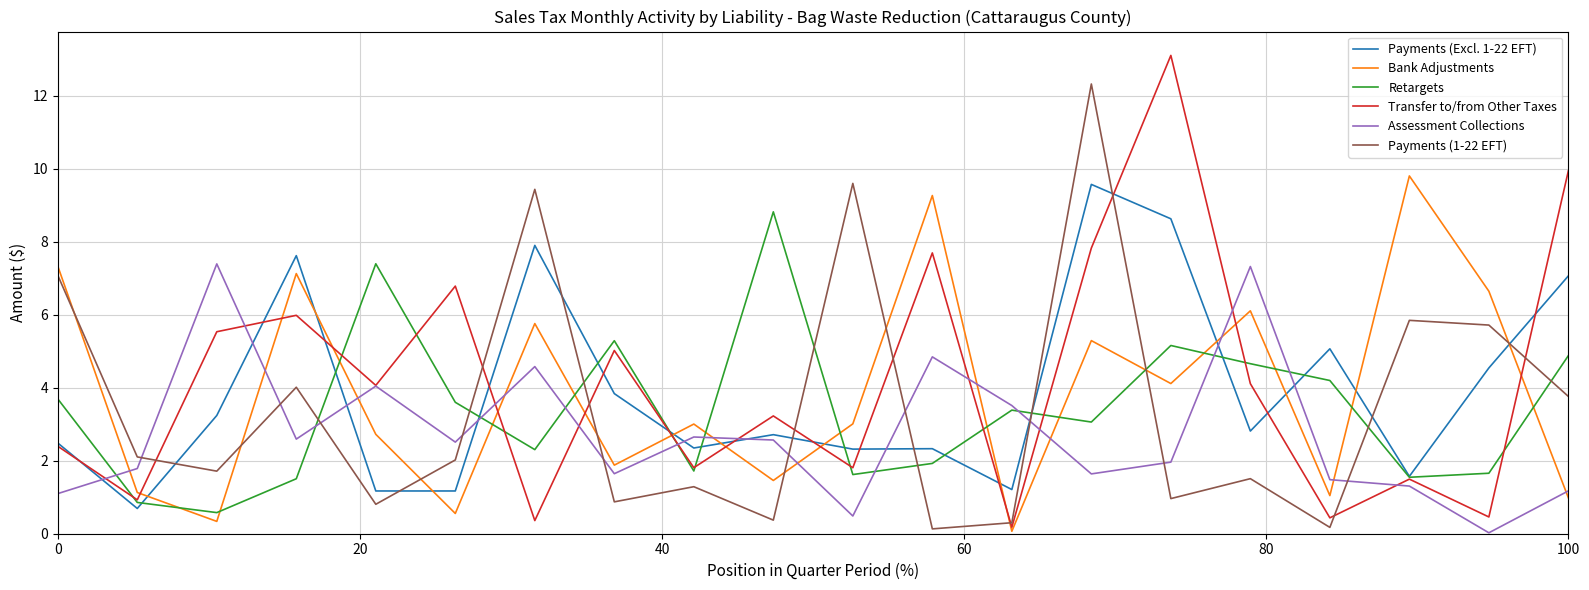

Which series has the widest spread of values?

Transfer to/from Other Taxes